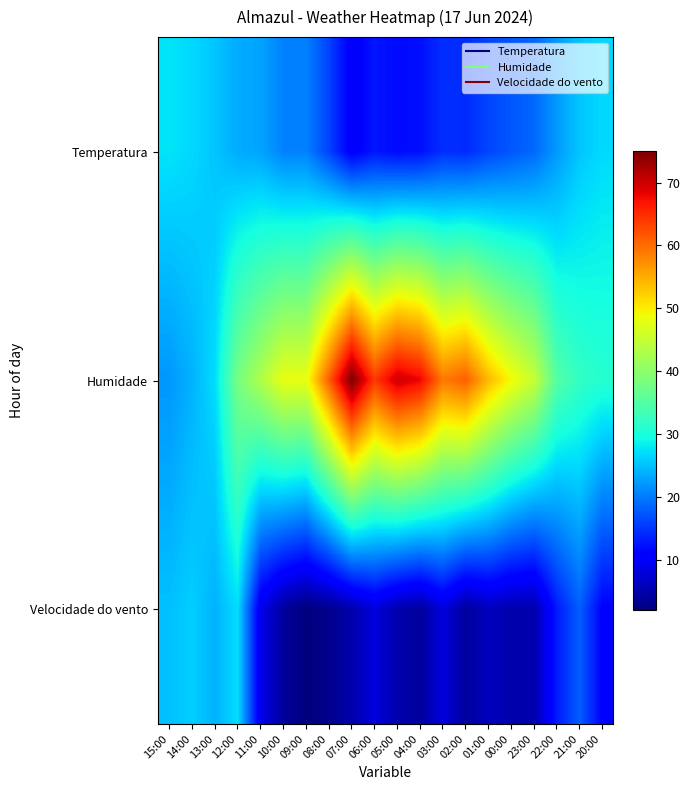

What is the smallest value displayed?

2.0